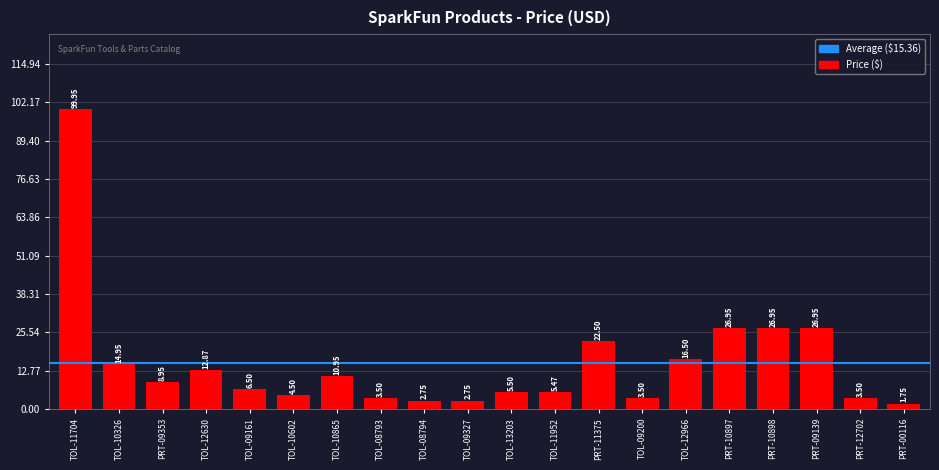

What is the label of the 7th bar from the right?

TOL-09200